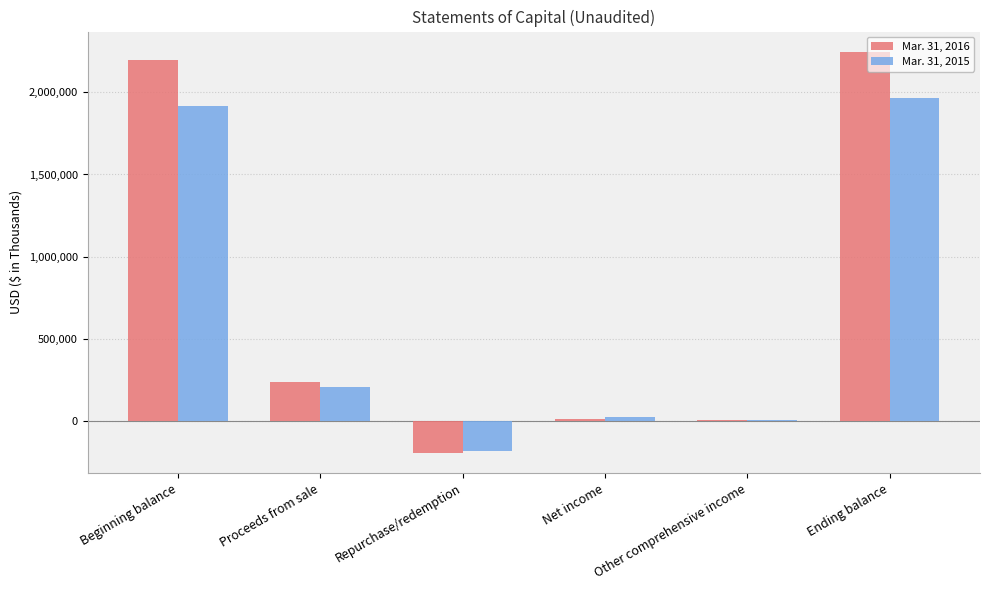

True or false: Mar. 31, 2015 has a value of 947156 at Ending balance.

False